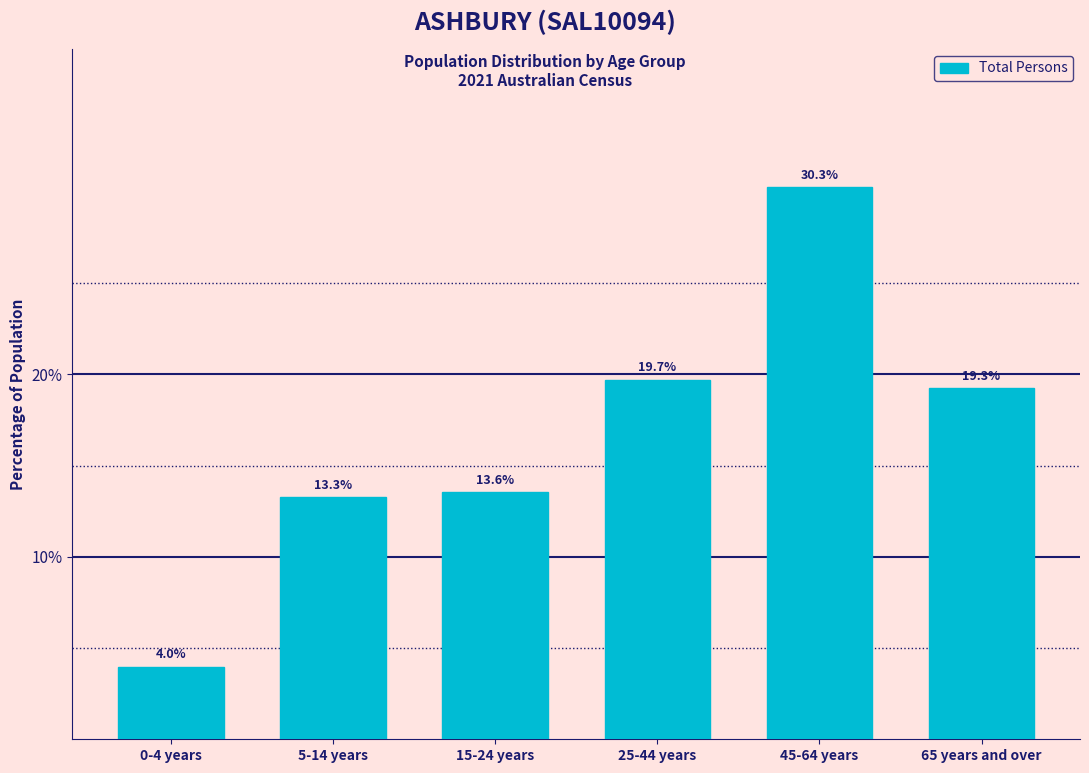

Reading right to left, what are all the values shown in this chart?

65 years and over=19.3	45-64 years=30.3	25-44 years=19.7	15-24 years=13.6	5-14 years=13.3	0-4 years=4.0